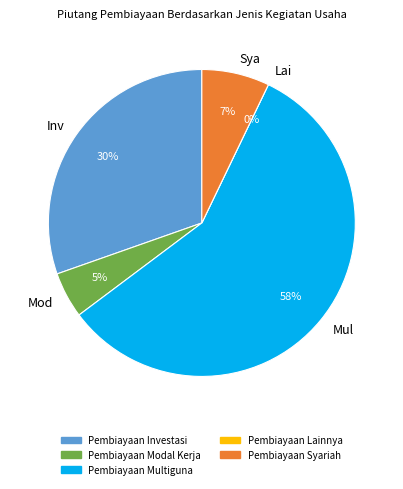

Between Pembiayaan Lainnya and Pembiayaan Investasi, which is larger?

Pembiayaan Investasi